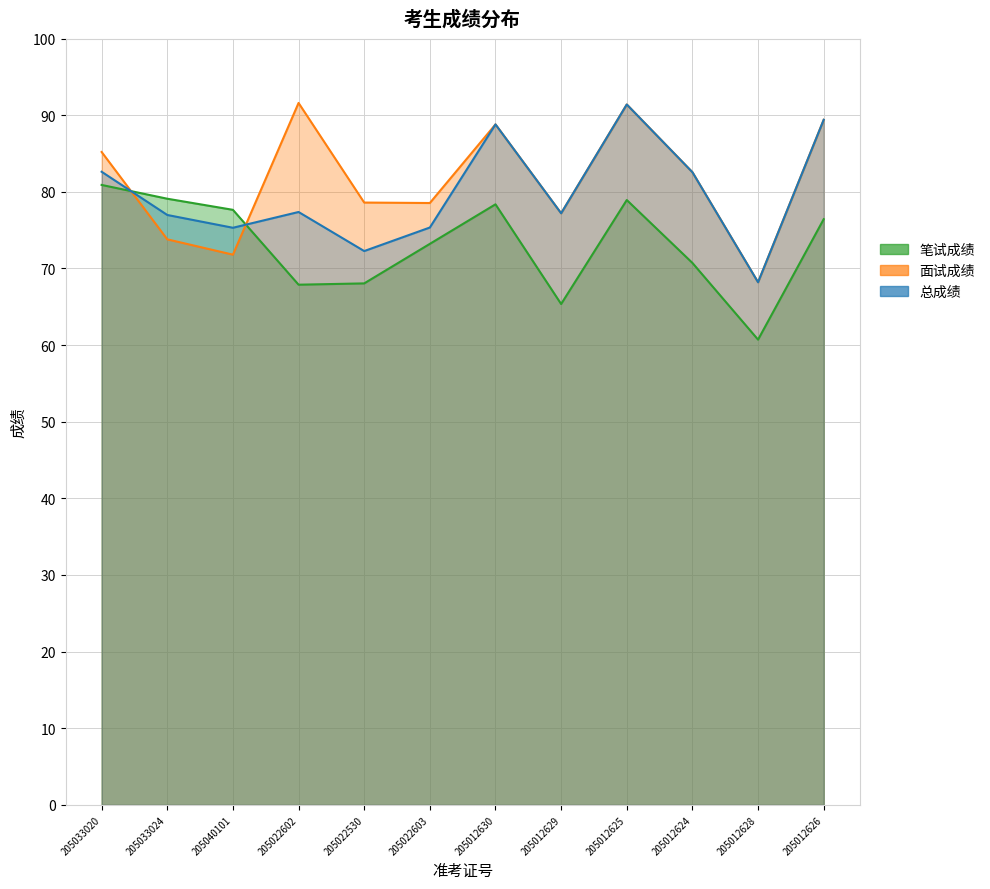

What is the label of the 8th point from the right?

205022530